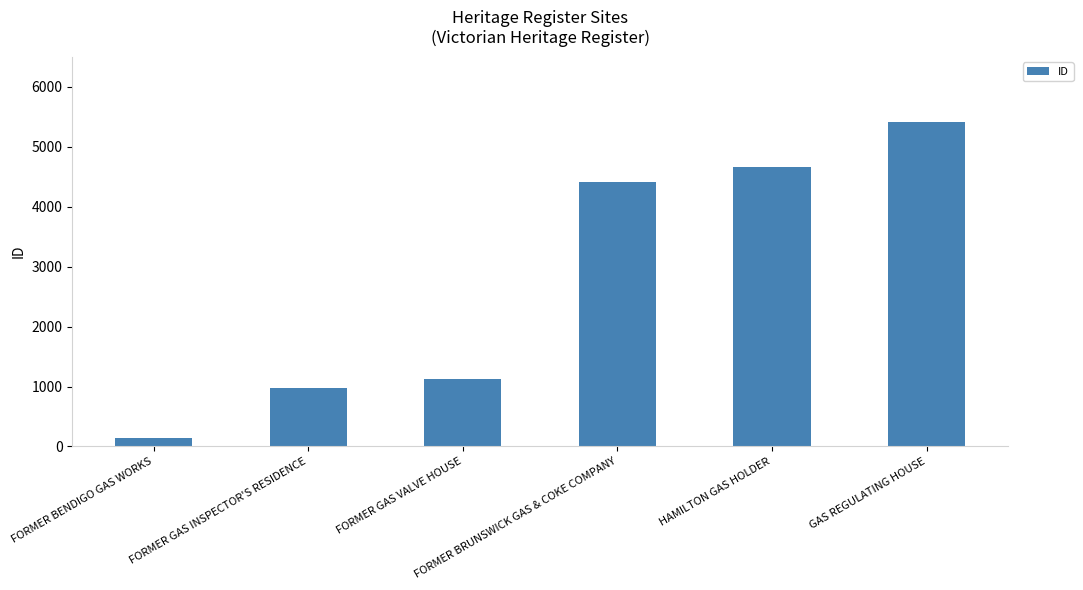

List the labels in order of value, largest first.

GAS REGULATING HOUSE, HAMILTON GAS HOLDER, FORMER BRUNSWICK GAS & COKE COMPANY, FORMER GAS VALVE HOUSE, FORMER GAS INSPECTOR'S RESIDENCE, FORMER BENDIGO GAS WORKS